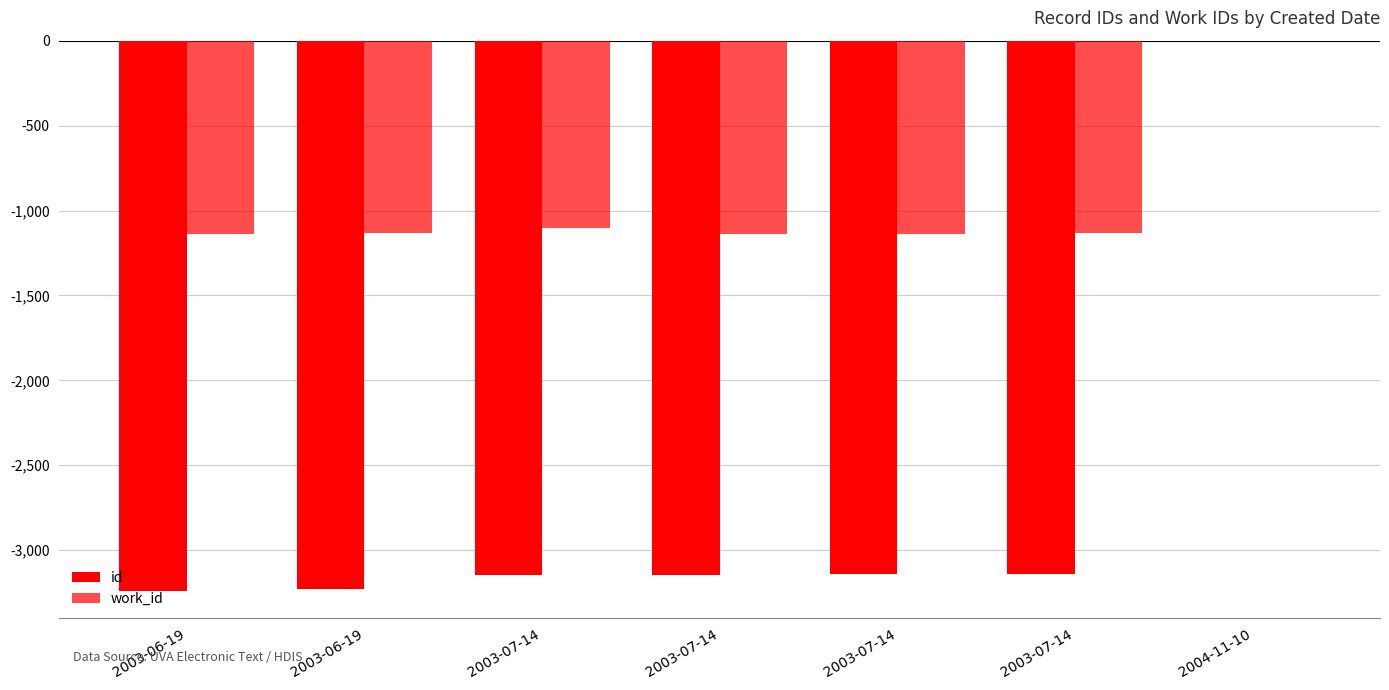

Does the chart contain stacked bars?

No